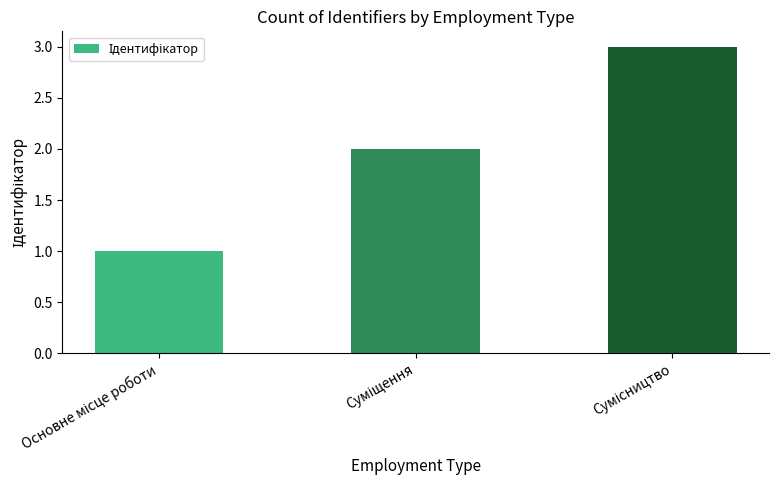

What is the smallest value displayed?

1